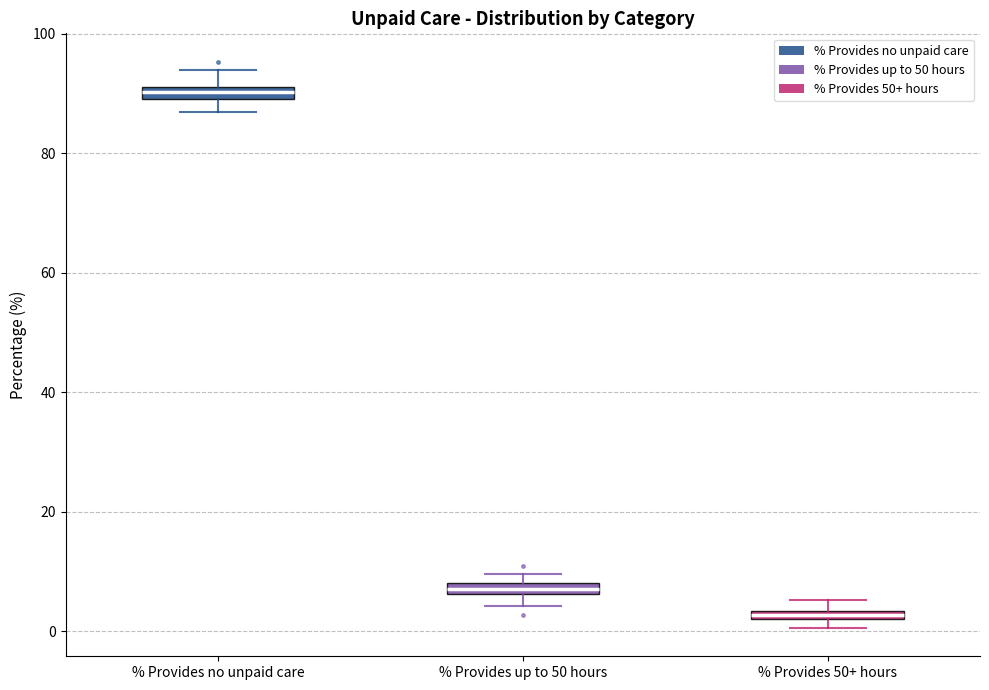

Which box has the highest median line?

% Provides no unpaid care